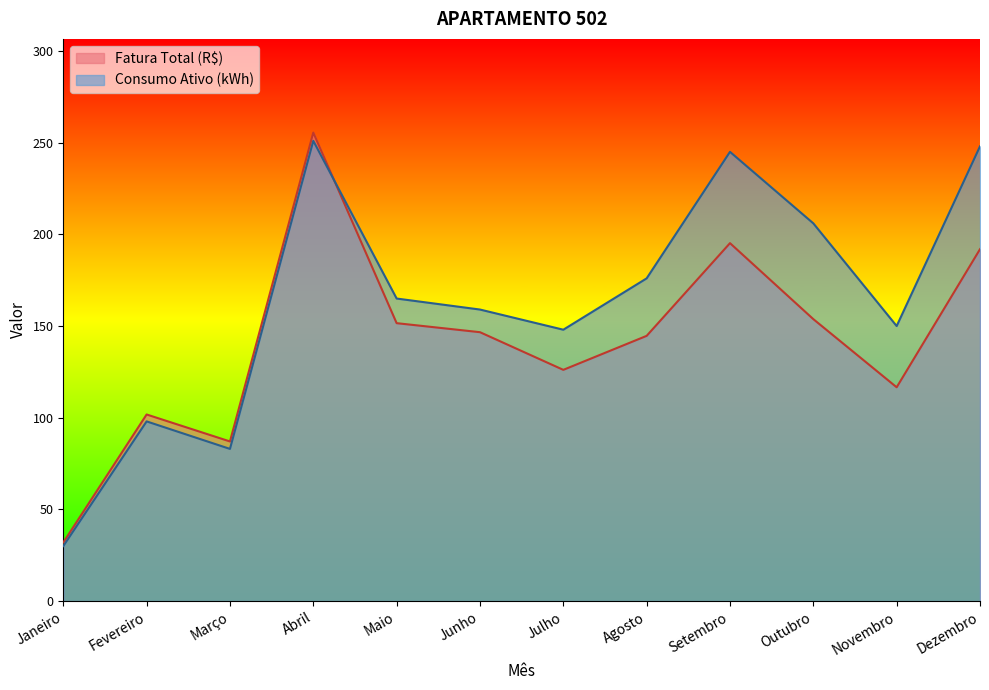

Is it true that Consumo Ativo (kWh) equals 6.3 at Janeiro?

False